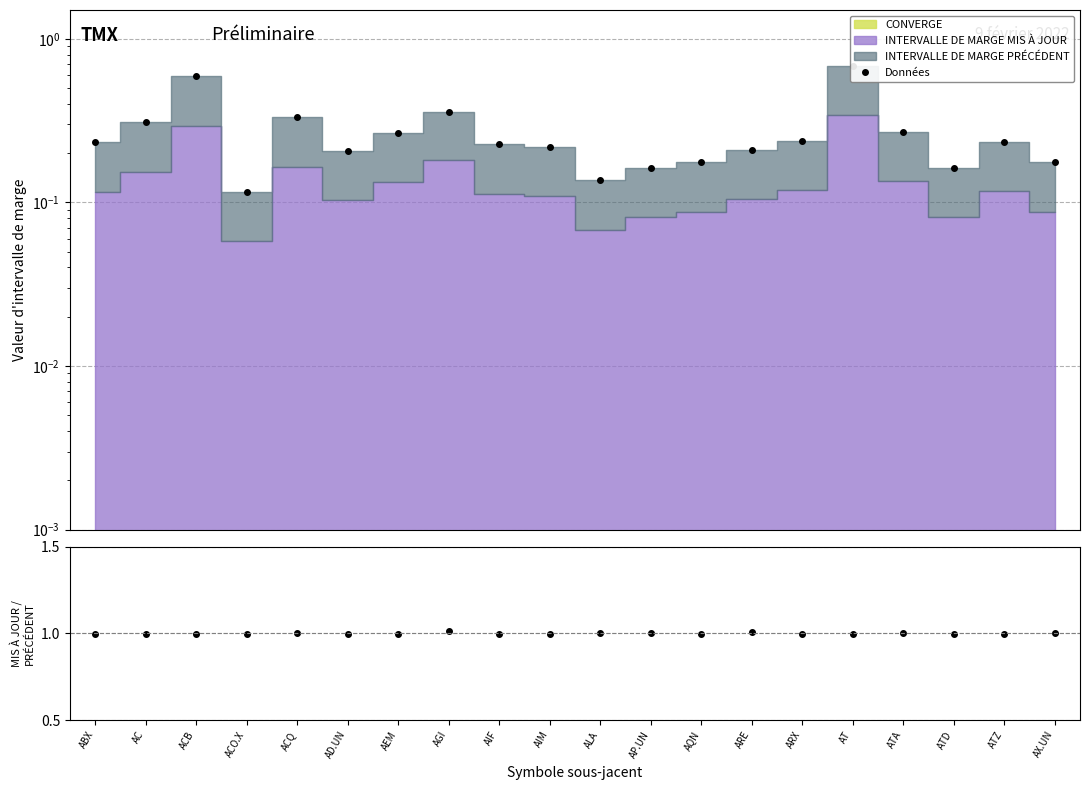

Which label corresponds to the largest value in the chart?

AGI